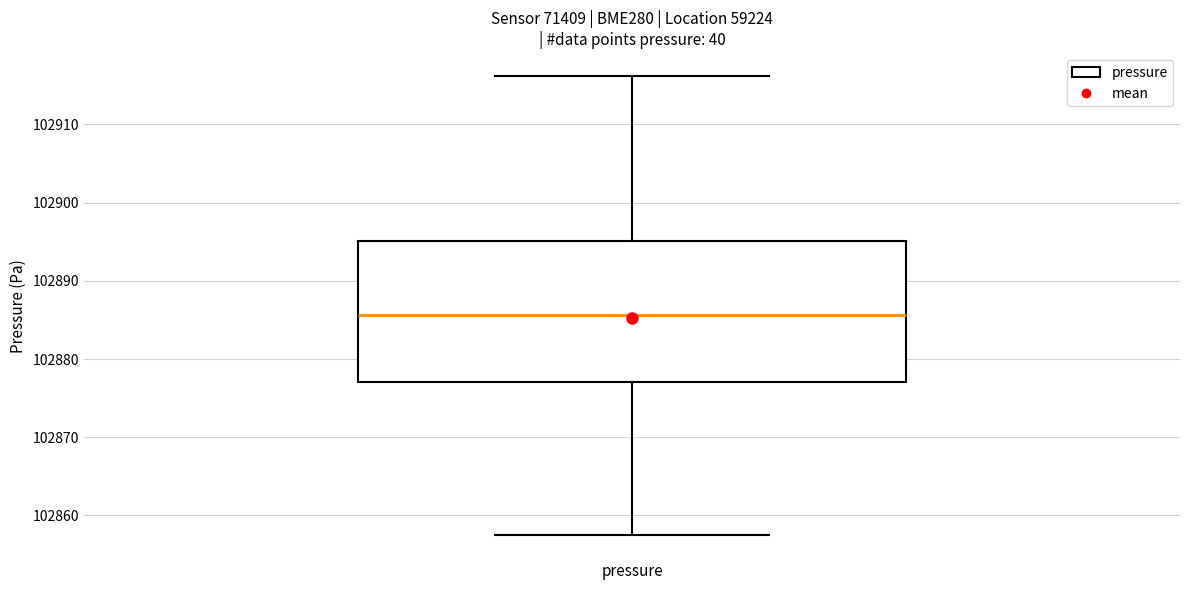

Read this box plot against the y-axis: the position of the median line, the range covered by the box, and the ends of both whiskers. The values are not printed on the chart, so give them approximately, as read against the axis.

median 102886, box 102877 to 102895, whiskers 102857 to 102916